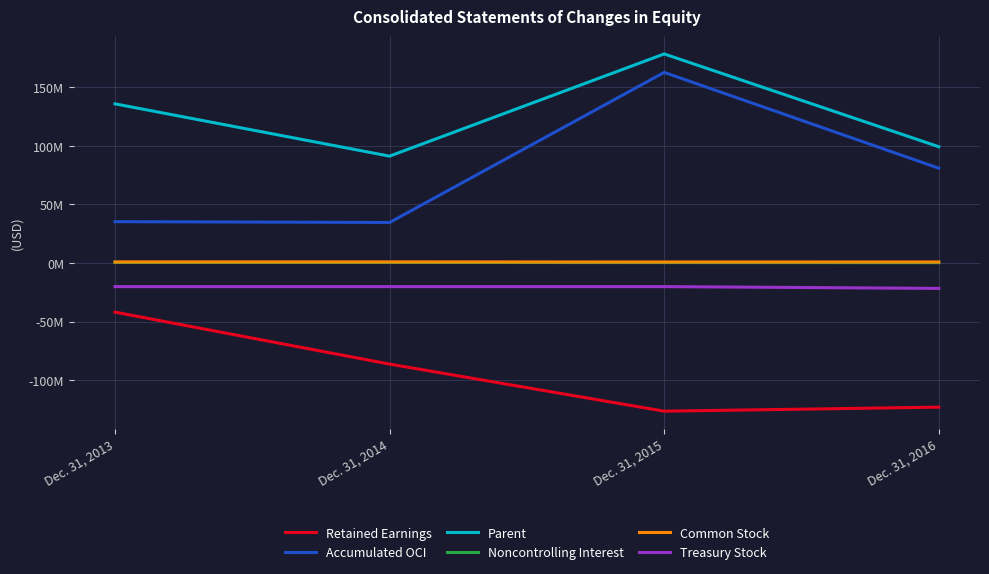

Which category has the lowest value in the Parent series?

Dec. 31, 2014